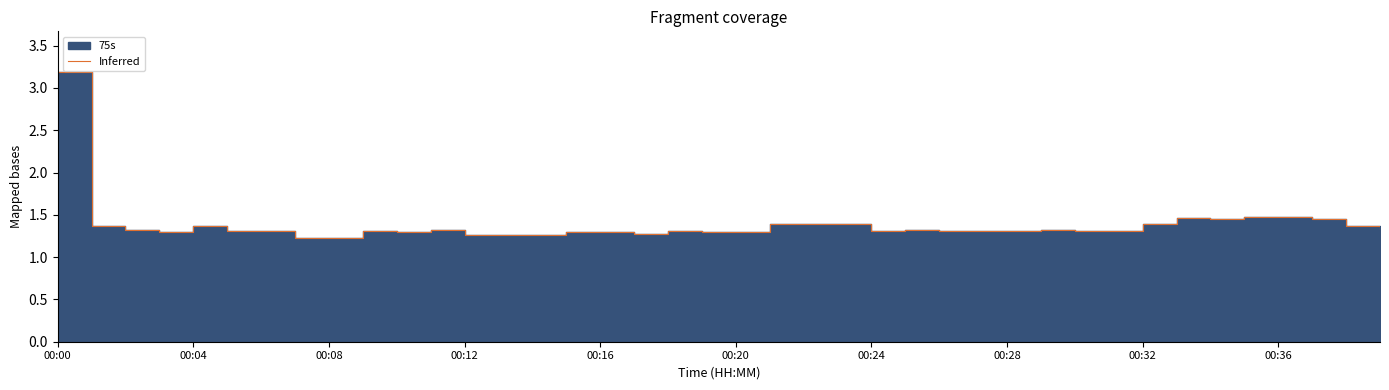

The value at 21 is 0.6. True or false?

False